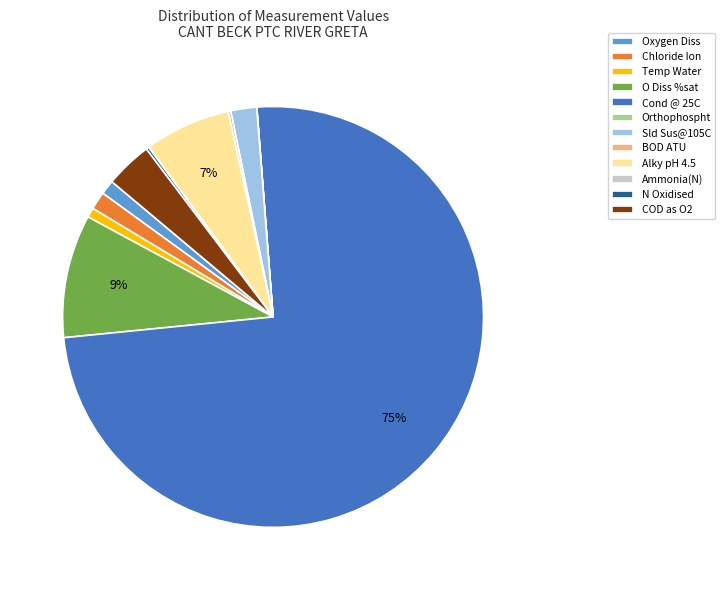

Is it true that Alky pH 4.5 is 1% of the pie?

False